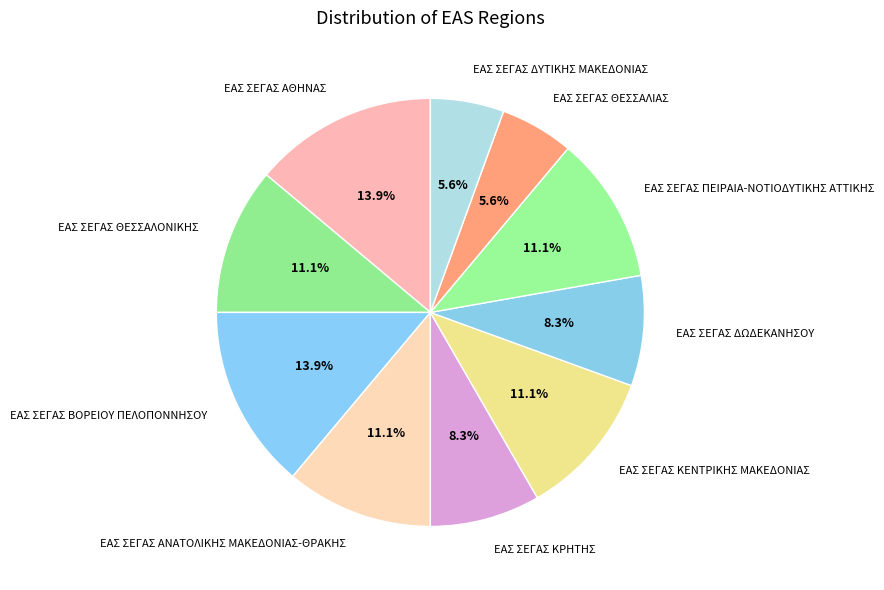

Combined, do ΕΑΣ ΣΕΓΑΣ ΘΕΣΣΑΛΙΑΣ and ΕΑΣ ΣΕΓΑΣ ΒΟΡΕΙΟΥ ΠΕΛΟΠΟΝΝΗΣΟΥ account for over 50%?

No